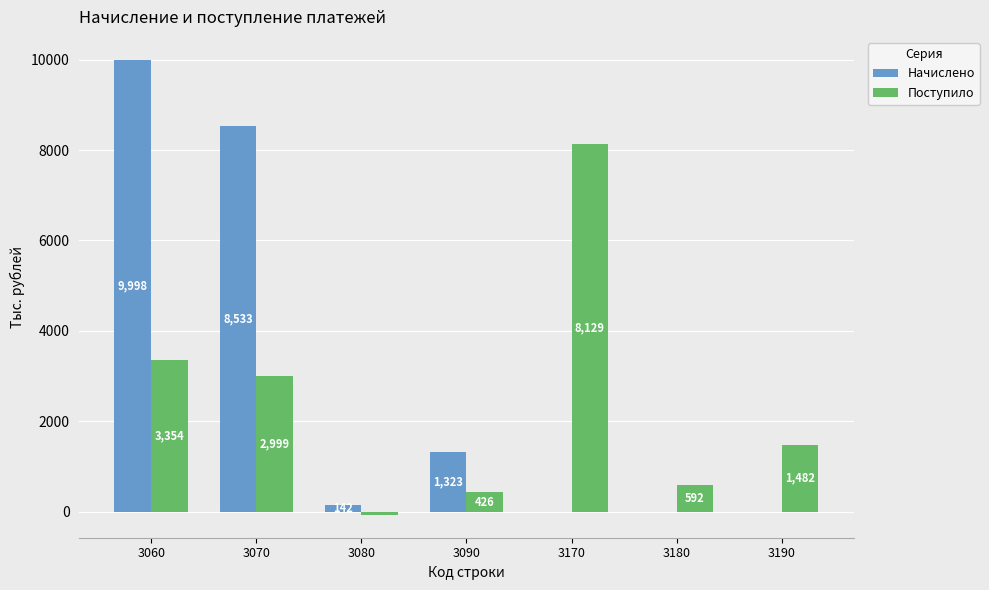

At which category is the sum across all series the highest?

3060